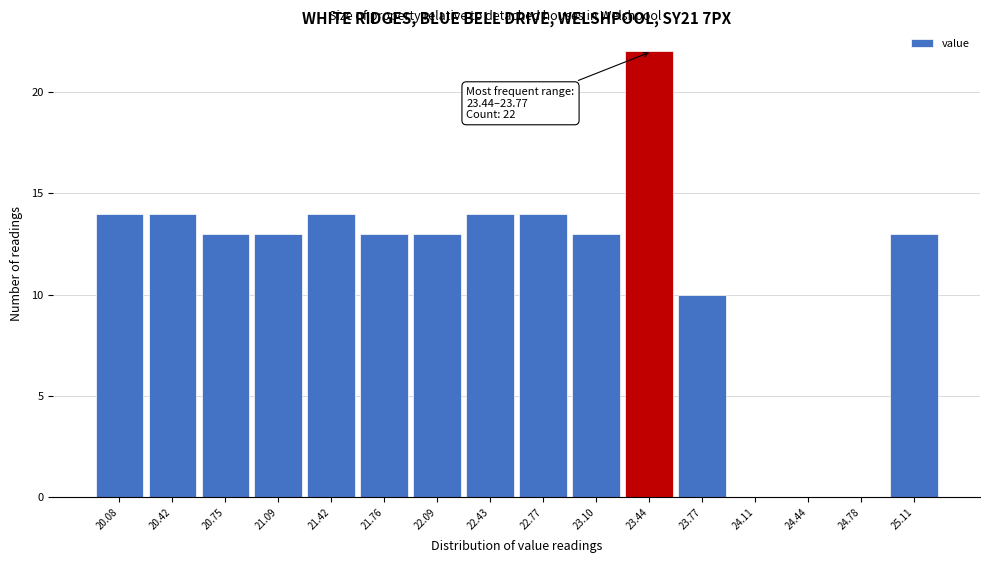

Reading left to right, extract all data points from this chart.

20.08=14	20.42=14	20.75=13	21.09=13	21.42=14	21.76=13	22.09=13	22.43=14	22.77=14	23.10=13	23.44=22	23.77=10	24.11=0	24.44=0	24.78=0	25.11=13